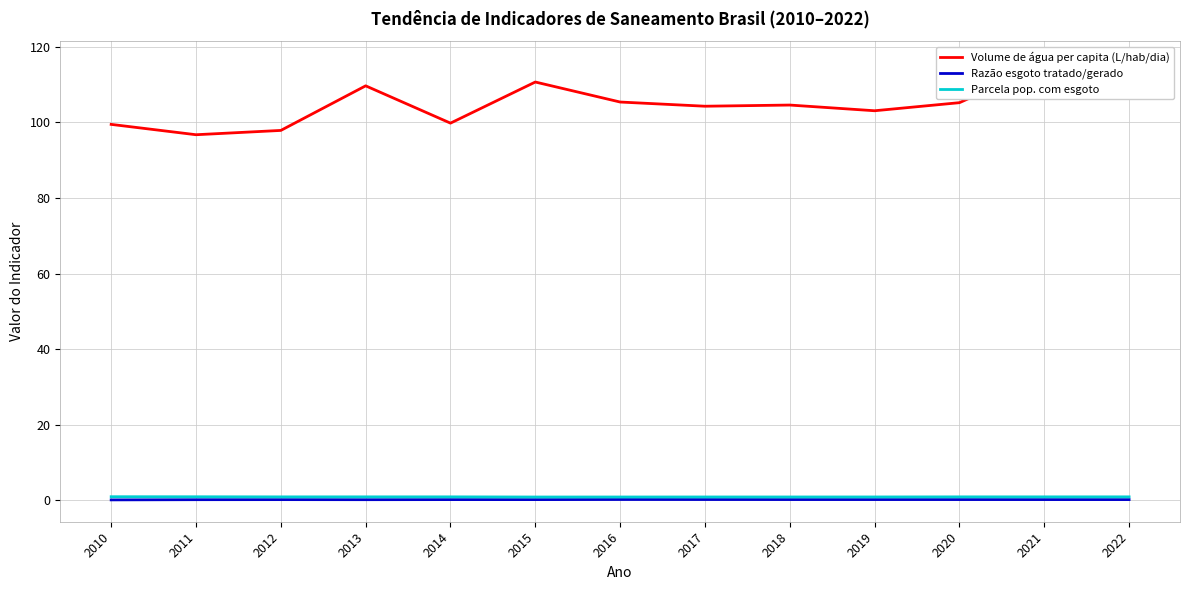

At which category is the sum across all series the highest?

2022